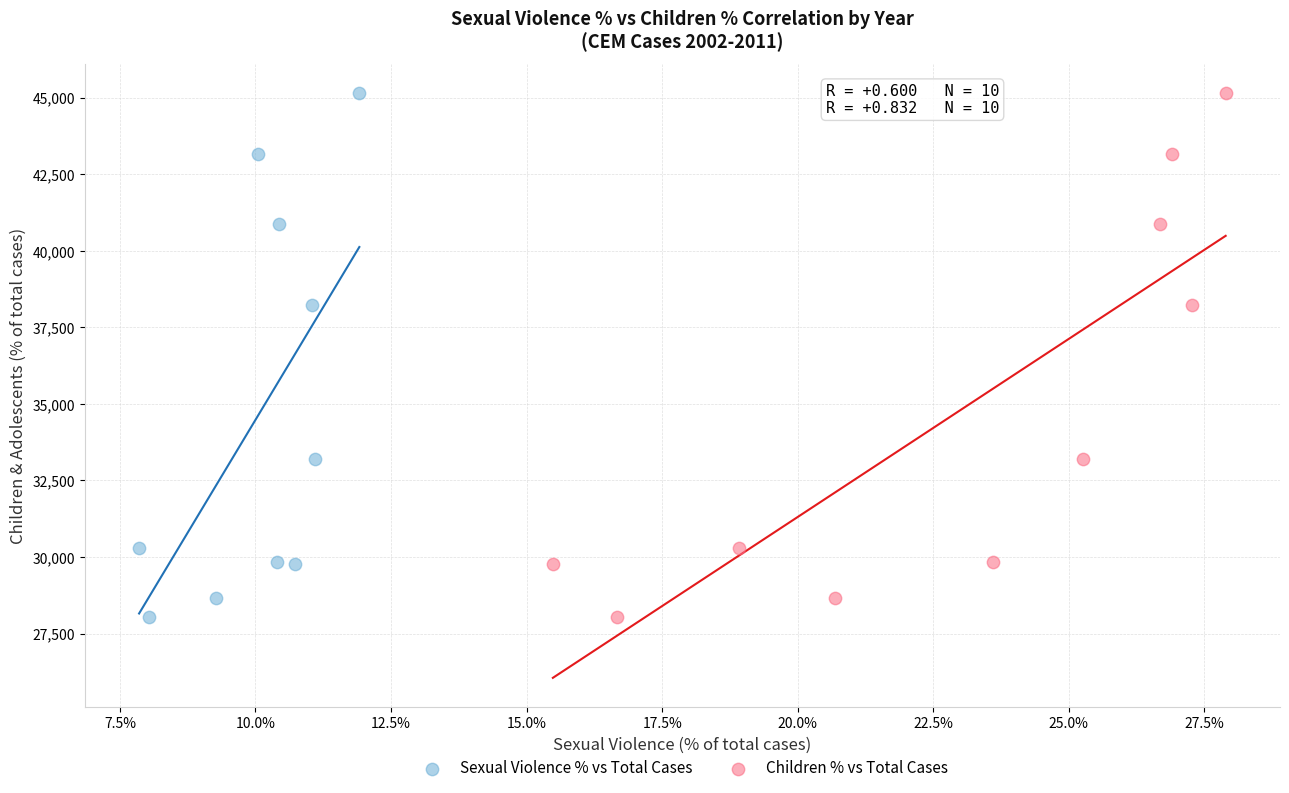

What are all the series names shown in the legend?

Sexual Violence % vs Total Cases, Children % vs Total Cases